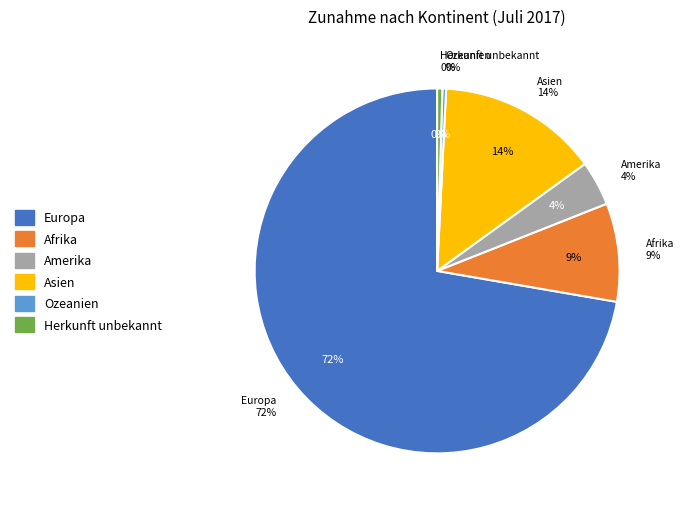

Rank the categories by value from lowest to highest.

Ozeanien, Herkunft unbekannt, Amerika, Afrika, Asien, Europa